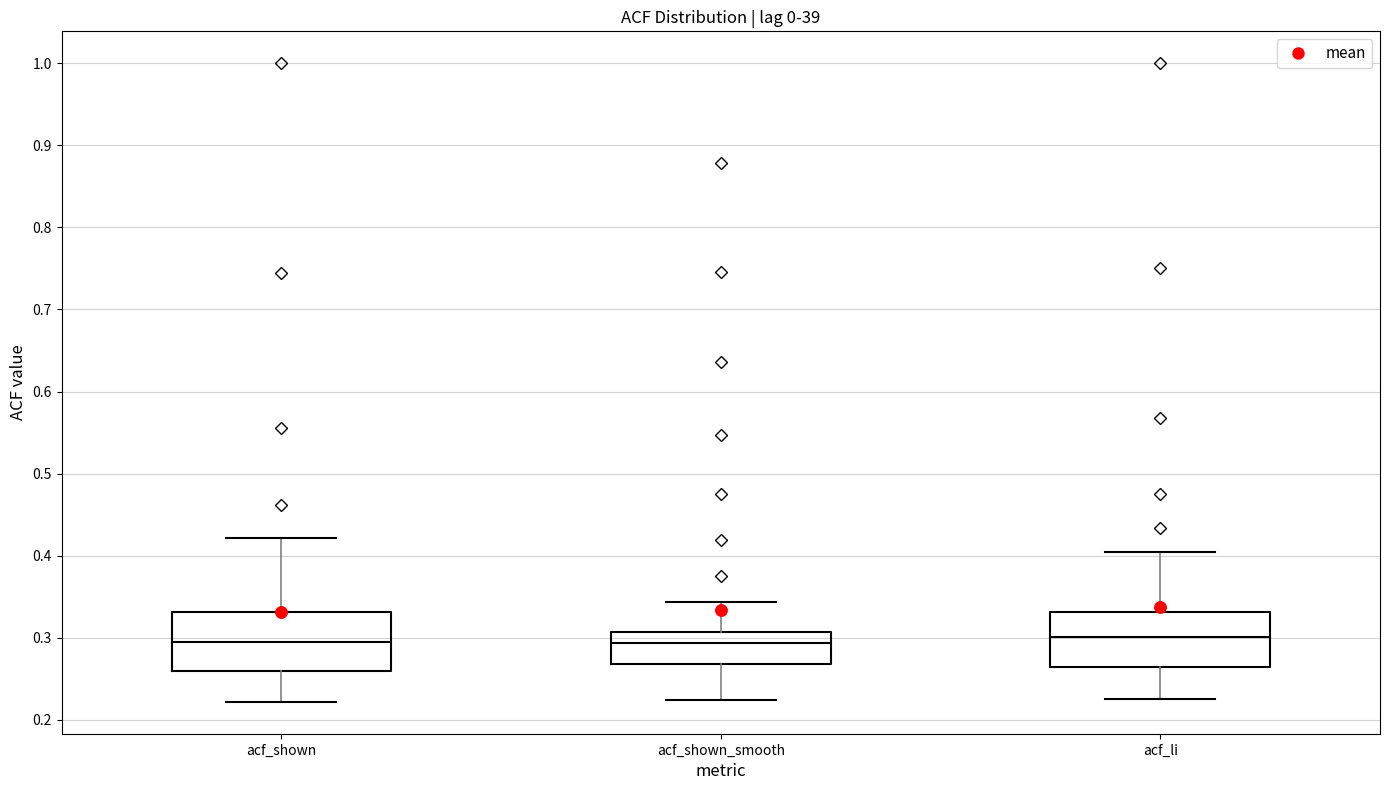

Reading left to right, read every box against the y-axis: the position of its median line, the range the box covers, and the ends of its whiskers. The values are not printed on the chart, so give them approximately, as read against the axis.

acf_shown: median 0.29, box 0.26 to 0.33, whiskers 0.22 to 0.42
acf_shown_smooth: median 0.29, box 0.27 to 0.31, whiskers 0.22 to 0.34
acf_li: median 0.30, box 0.26 to 0.33, whiskers 0.23 to 0.40